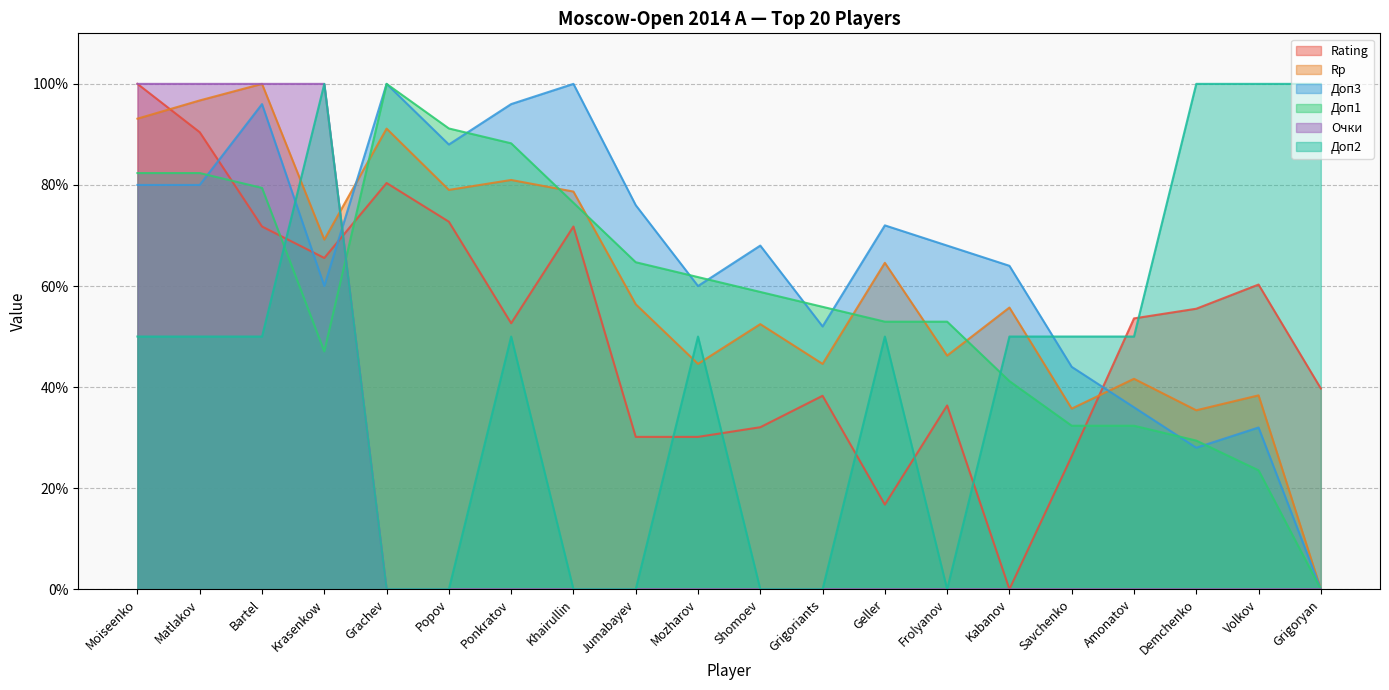

In Rating, how many points are lower than both neighbors (excluding endpoints)?

4